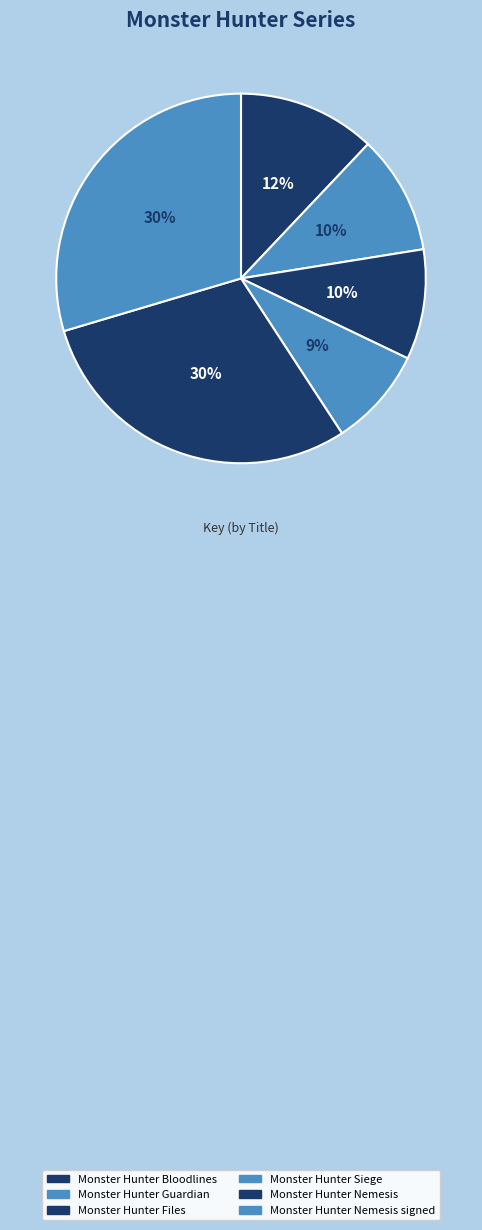

Does Monster Hunter Guardian account for over 50% of the chart?

No